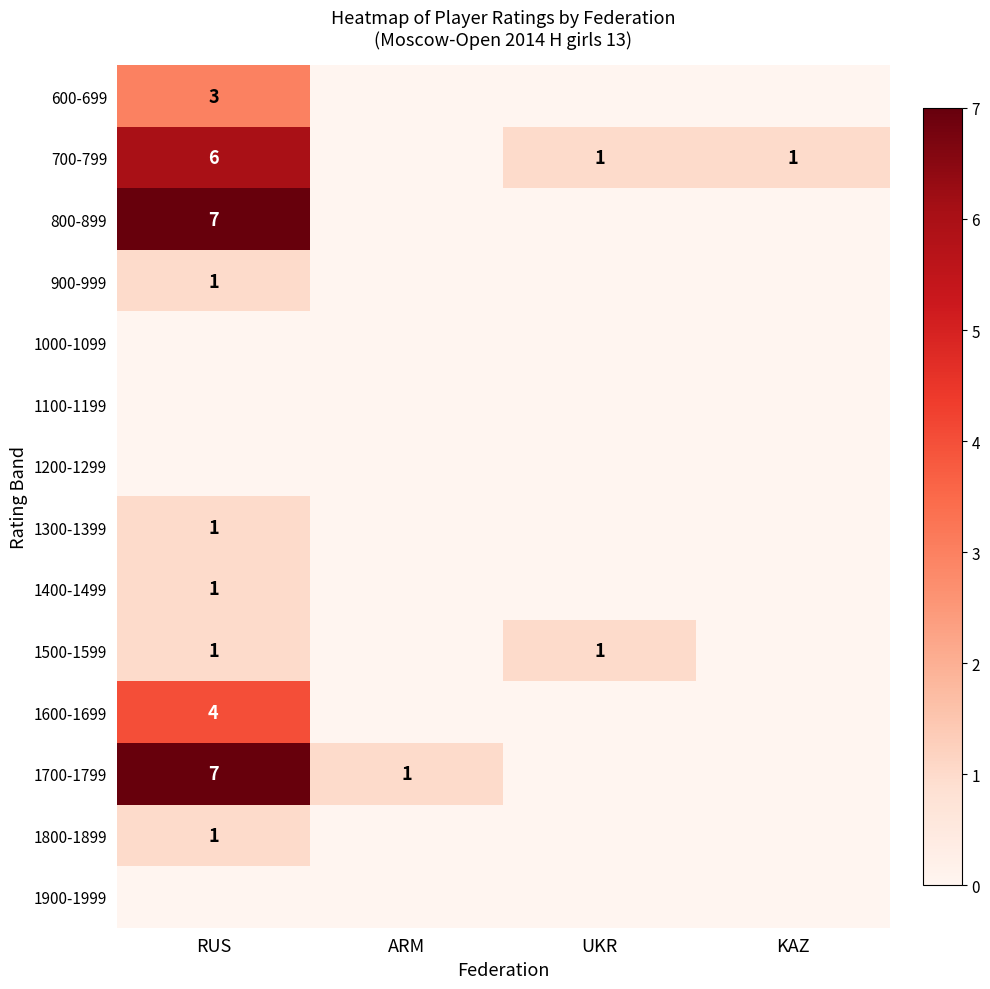

At ARM, list the series in order from smallest to largest.

600-699, 700-799, 800-899, 900-999, 1000-1099, 1100-1199, 1200-1299, 1300-1399, 1400-1499, 1500-1599, 1600-1699, 1800-1899, 1900-1999, 1700-1799